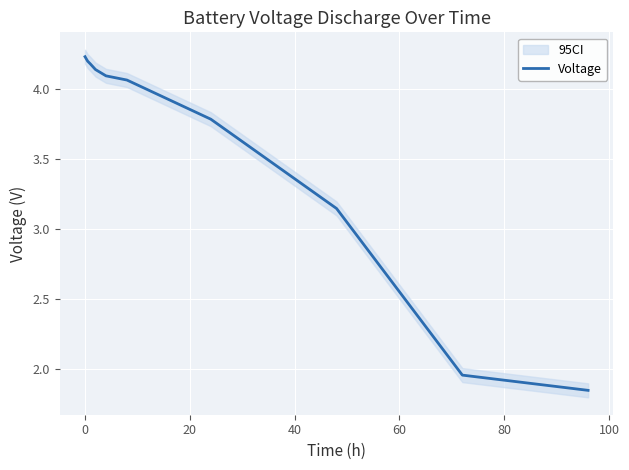

What is the difference between the second highest and second lowest values?

2.2